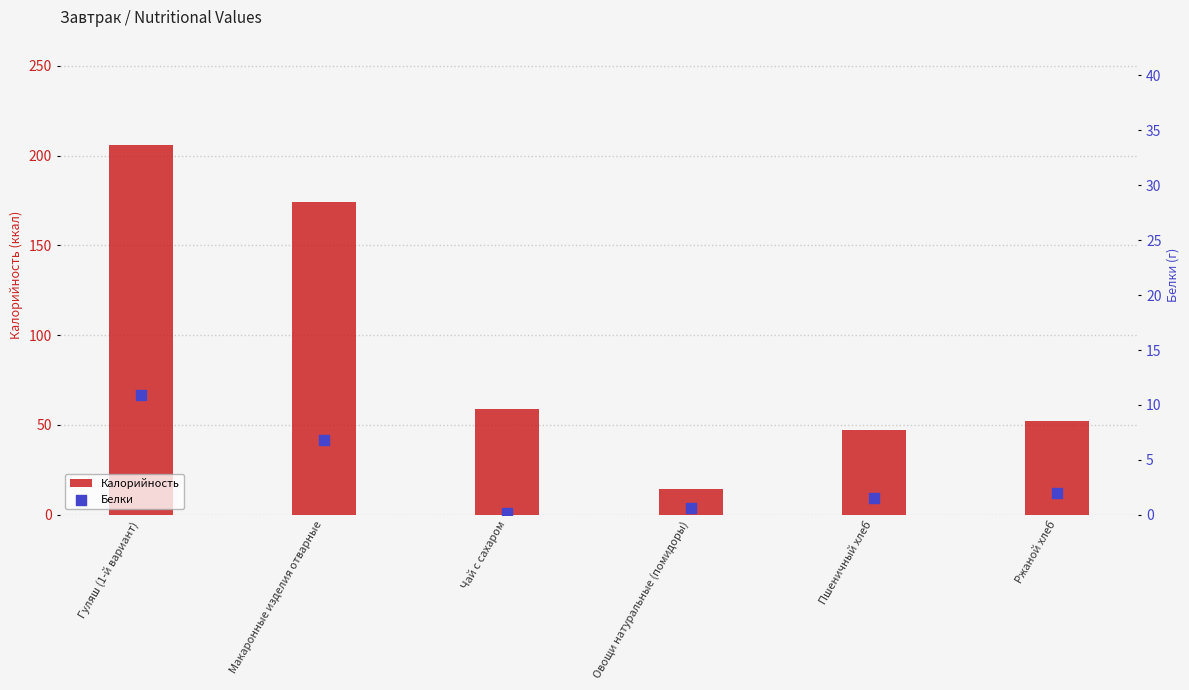

At how many categories does at least one series exceed 2?

6